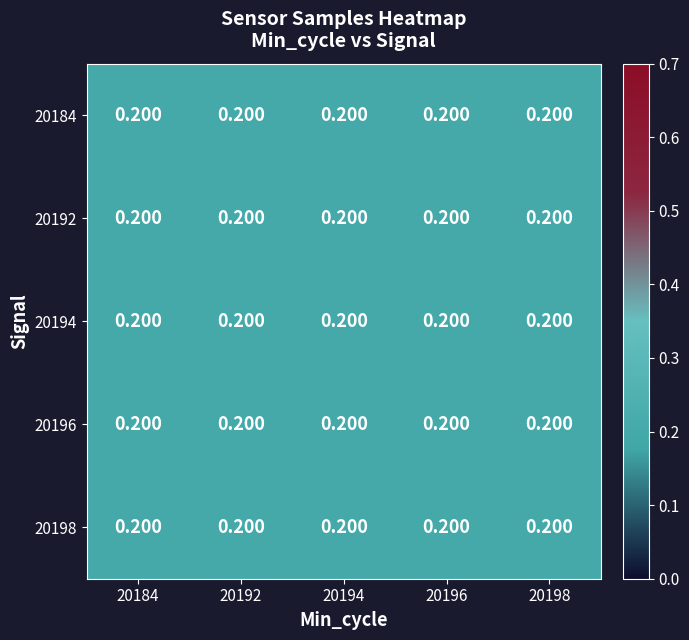

How many categories are shown in the chart?

5